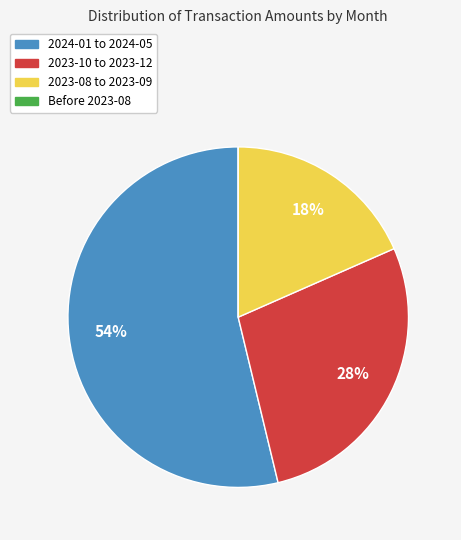

To the nearest percent, what portion does 2023-08 to 2023-09 represent?

18%